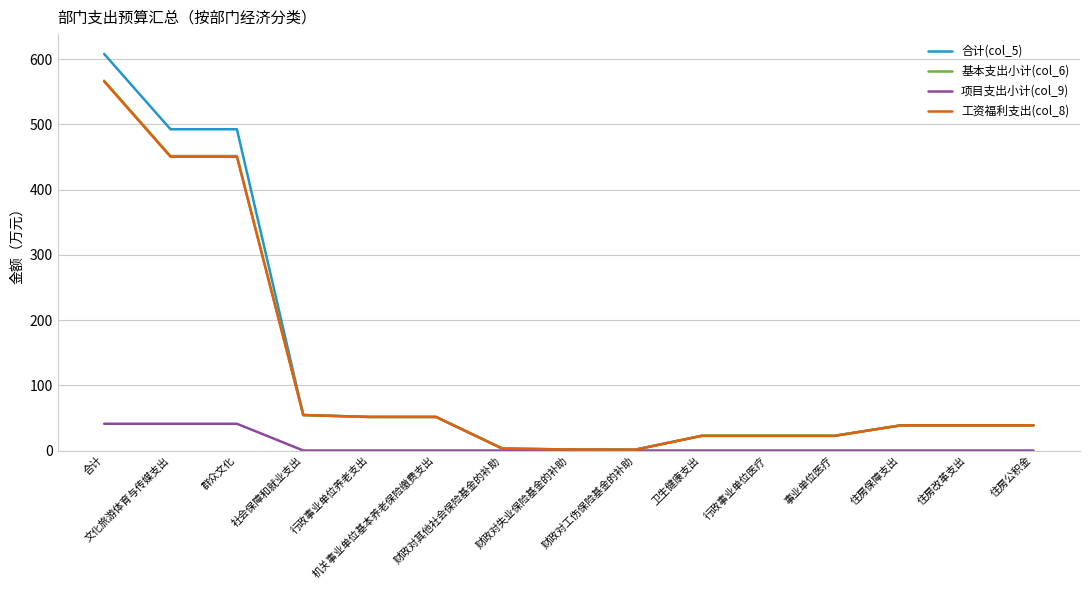

Does the chart have visible grid lines?

Yes